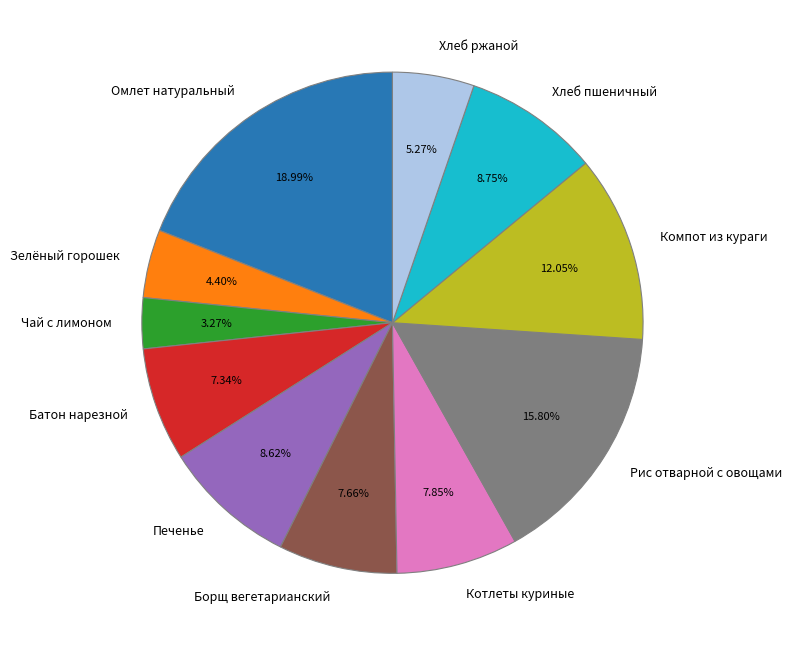

What is the ratio of the value at Зелёный горошек to the value at Котлеты куриные?

0.6